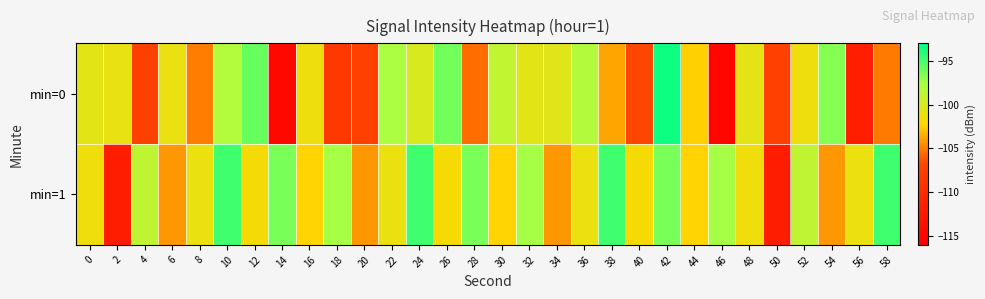

Reading right to left, extract all data points from this chart.

min=0: 58=-105.1	56=-111.8	54=-96.6	52=-101.4	50=-107.3	48=-100.8	46=-115.1	44=-102.4	42=-93.4	40=-106.7	38=-103.7	36=-98.2	34=-100.5	32=-100.7	30=-98.9	28=-105.5	26=-96.1	24=-100.2	22=-97.7	20=-107.4	18=-108.4	16=-101.3	14=-114.9	12=-95.9	10=-98.1	8=-105.0	6=-101.1	4=-107.2	2=-101.0	0=-100.7
min=1: 58=-94.7	56=-101.1	54=-104.2	52=-98.8	50=-112.0	48=-101.4	46=-97.5	44=-102.3	42=-96.3	40=-101.7	38=-94.7	36=-101.1	34=-104.2	32=-97.5	30=-102.3	28=-96.3	26=-101.7	24=-94.7	22=-101.1	20=-104.2	18=-97.5	16=-102.3	14=-96.3	12=-101.7	10=-94.7	8=-101.1	6=-104.2	4=-98.8	2=-112.0	0=-101.4